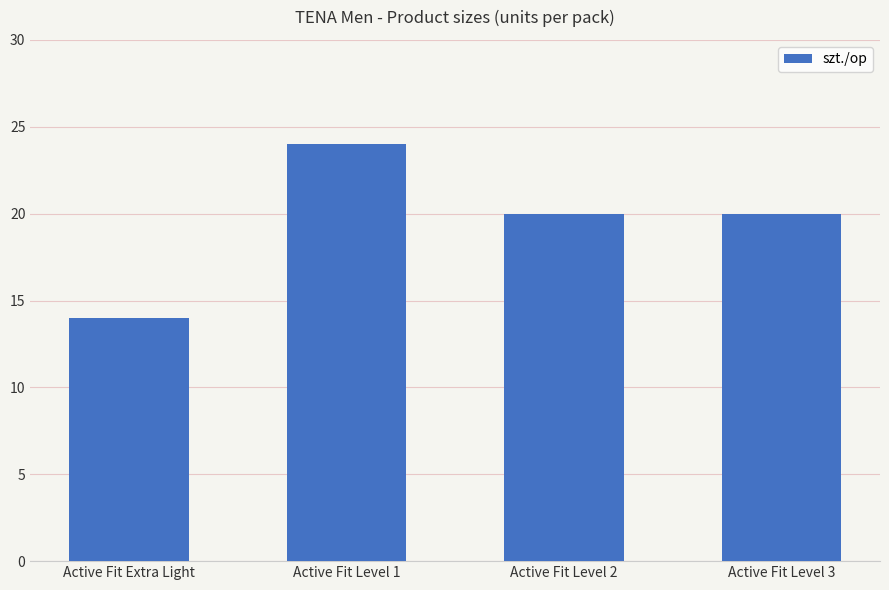

True or false: the data shows 14 at Active Fit Extra Light.

True